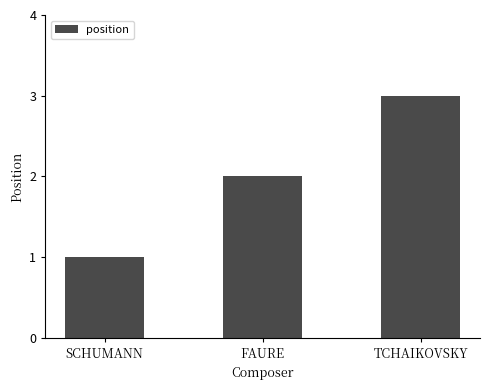

Which has a higher value, TCHAIKOVSKY or SCHUMANN?

TCHAIKOVSKY